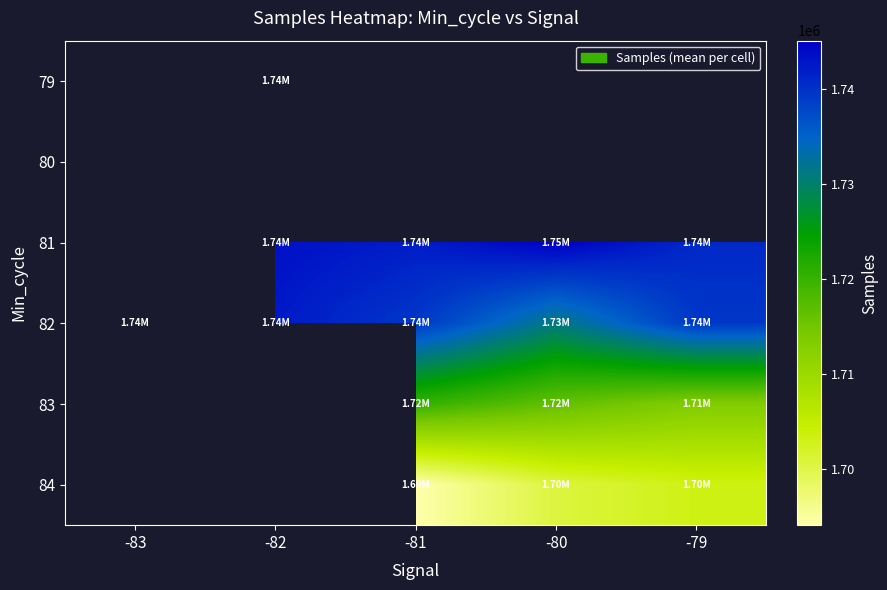

How many data points in 82 are less than 1739431?

2